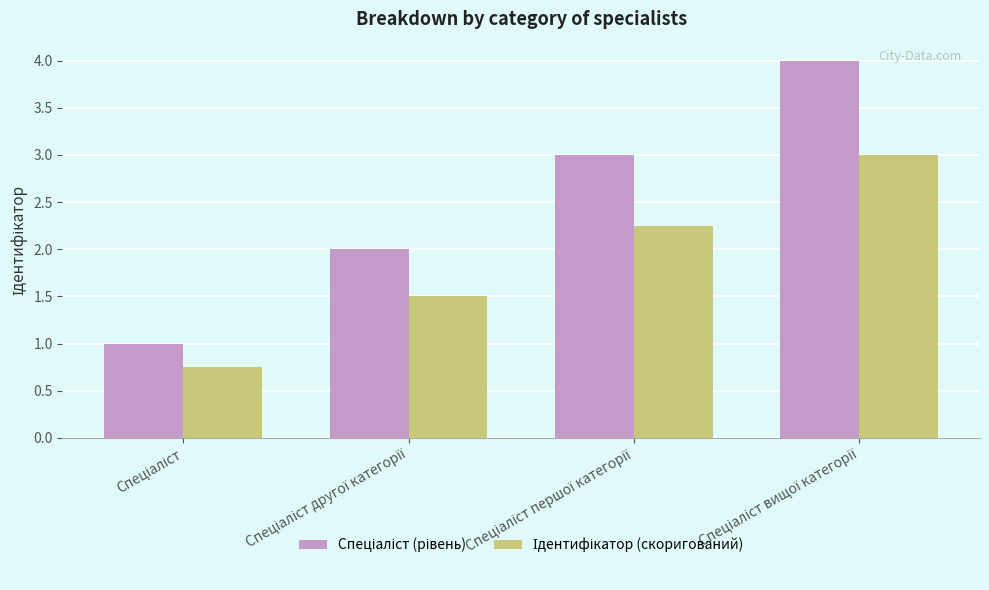

At how many categories does at least one series exceed 0?

4